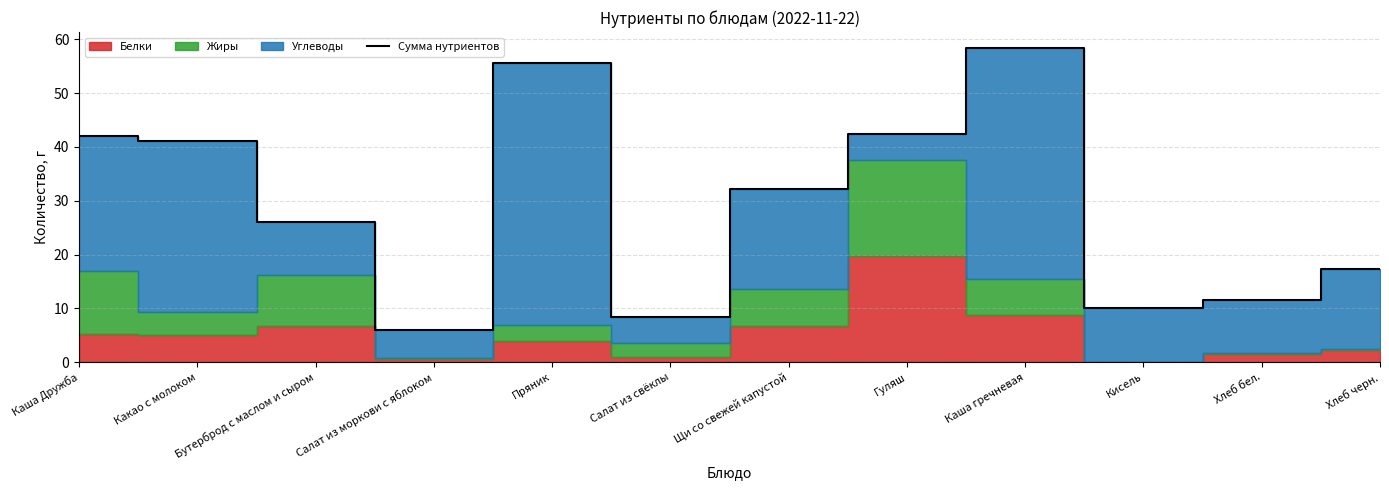

True or false: there are more than 1 points higher than both neighbors.

True